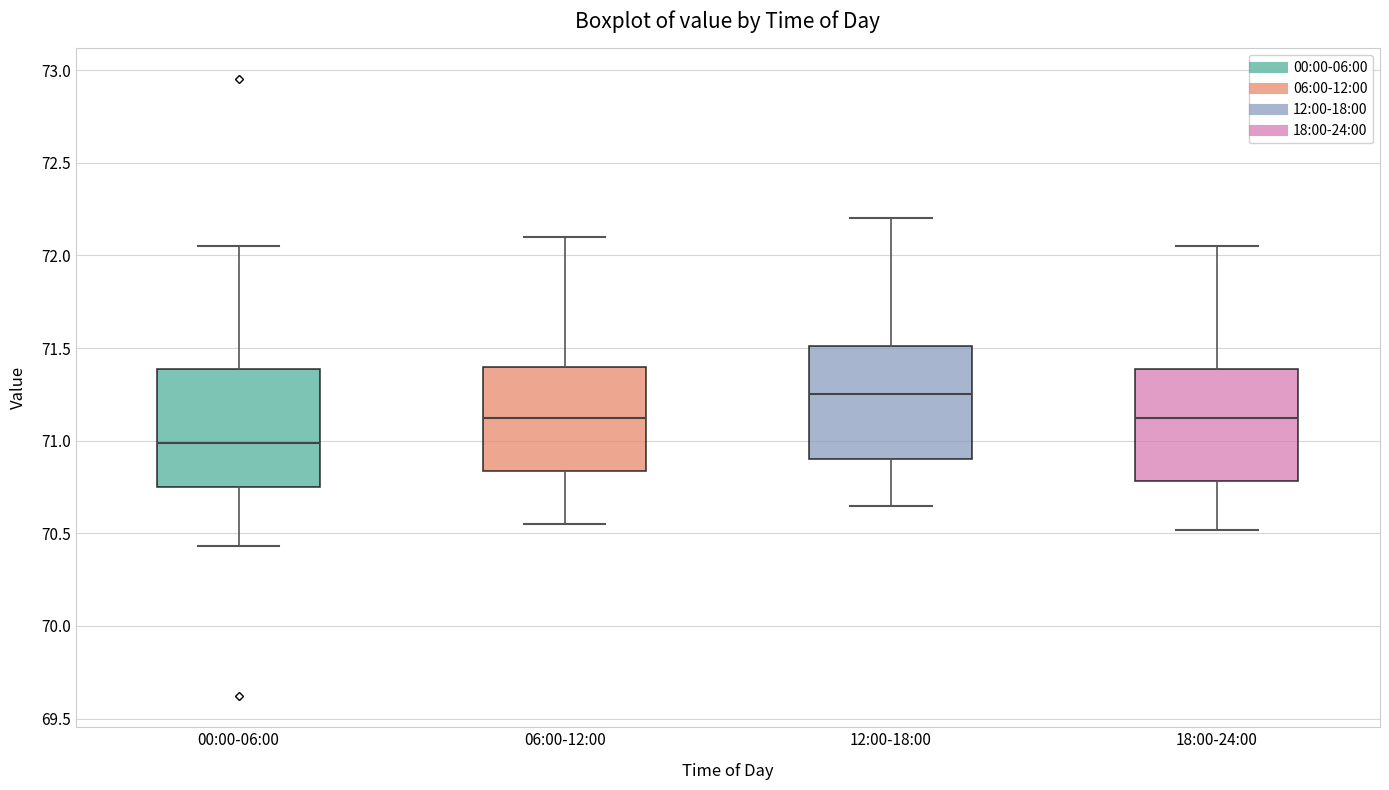

Which box's median line is the highest?

12:00-18:00